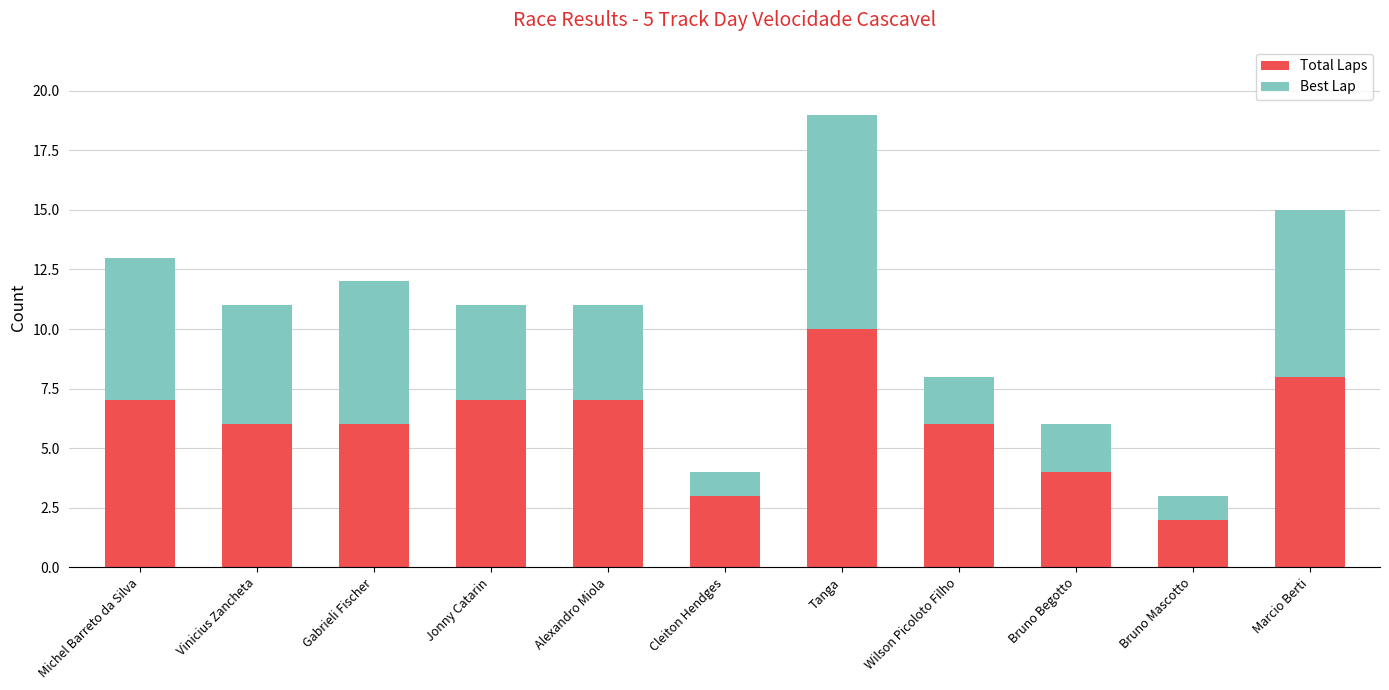

Reading left to right, list the values for the Total Laps series.

Michel Barreto da Silva=7	Vinicius Zancheta=6	Gabrieli Fischer=6	Jonny Catarin=7	Alexandro Miola=7	Cleiton Hendges=3	Tanga=10	Wilson Picoloto Filho=6	Bruno Begotto=4	Bruno Mascotto=2	Marcio Berti=8